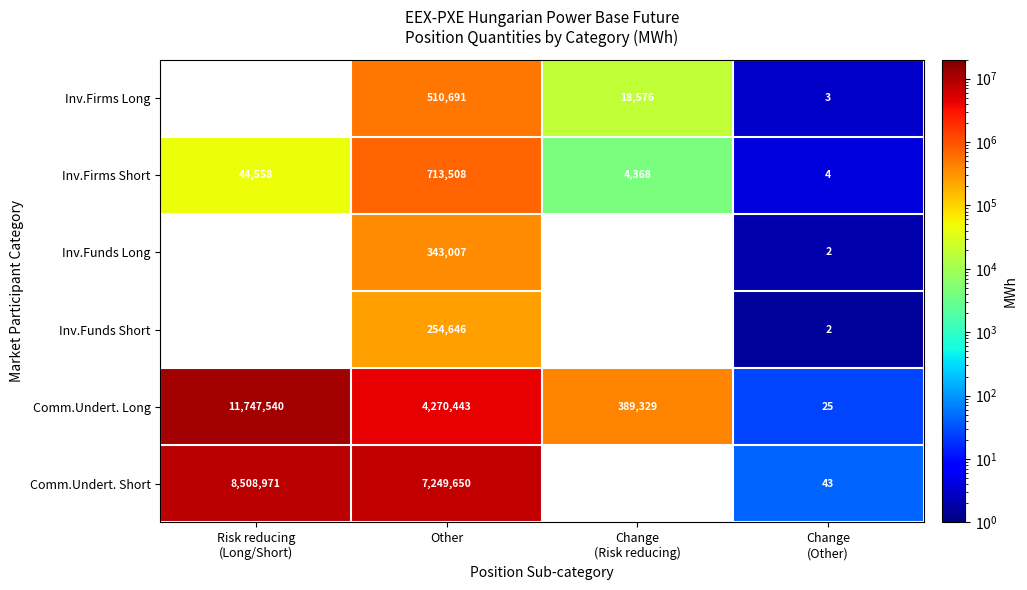

Is it true that Inv.Funds Short equals 152916.7 at Other?

False